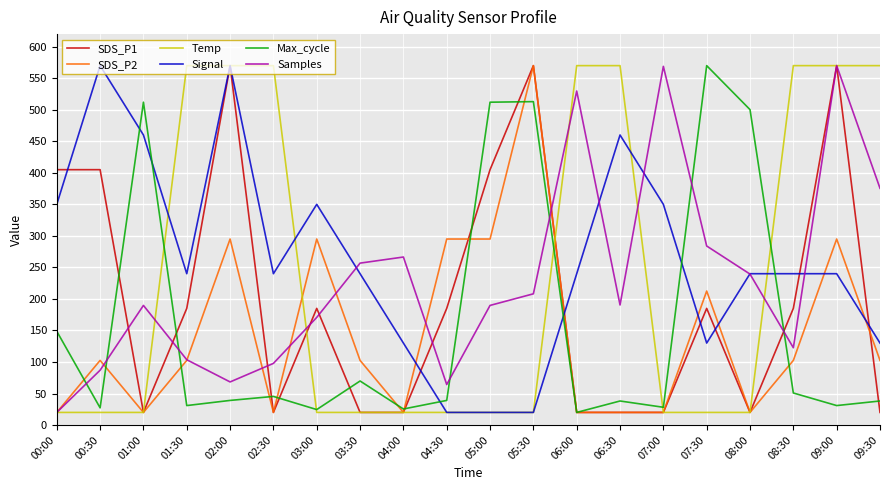

Which category has the highest value in the Max_cycle series?

07:30